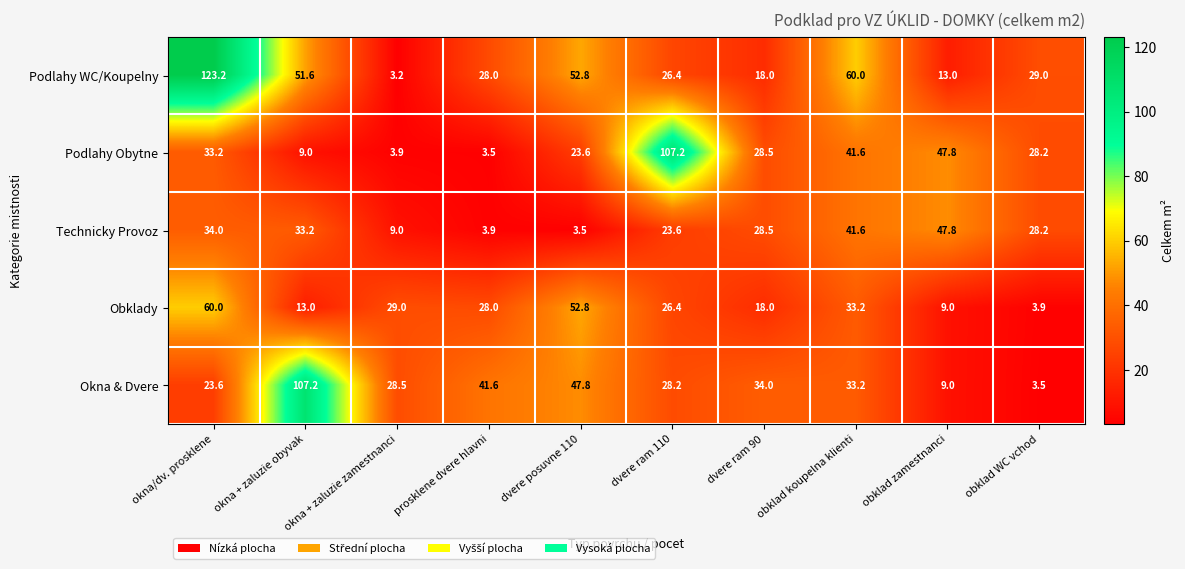

How many data points in Okna & Dvere are less than 33?

5